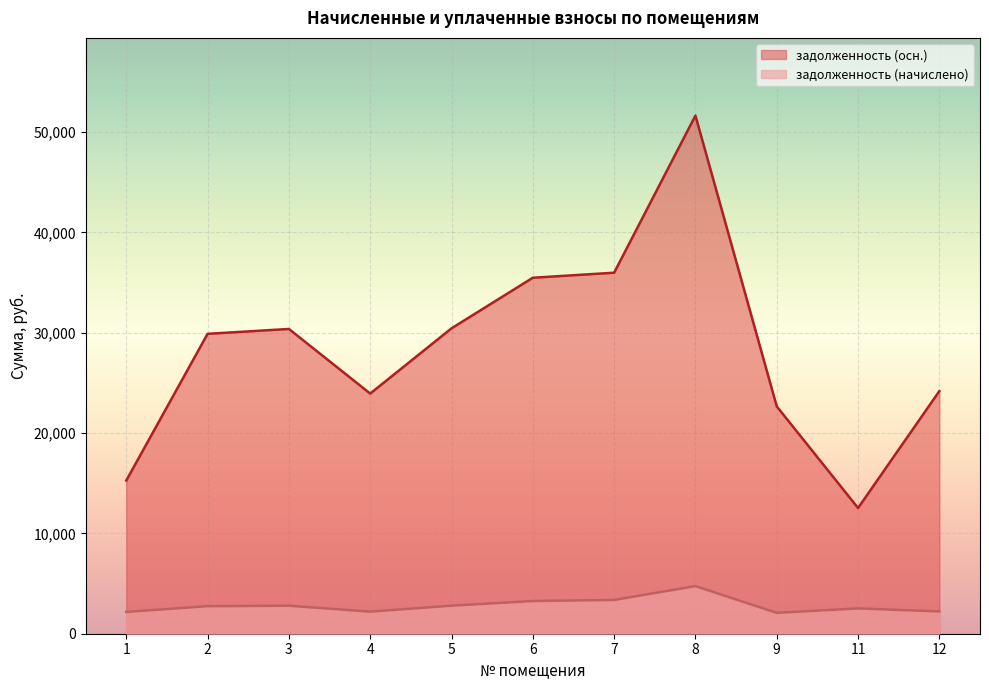

What is the difference between the задолженность (осн.) values at 3 and 5?

60.7